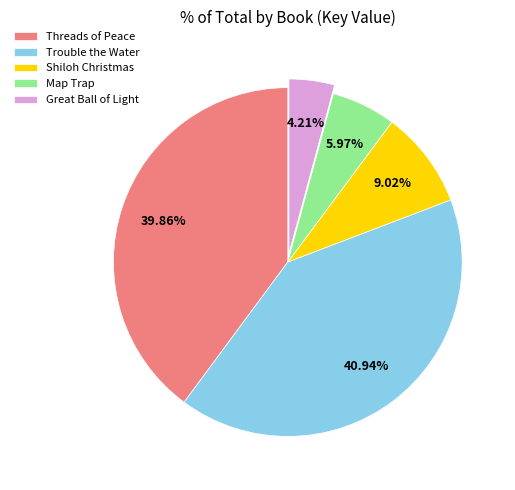

Is the sum of Trouble the Water and Map Trap greater than half?

No